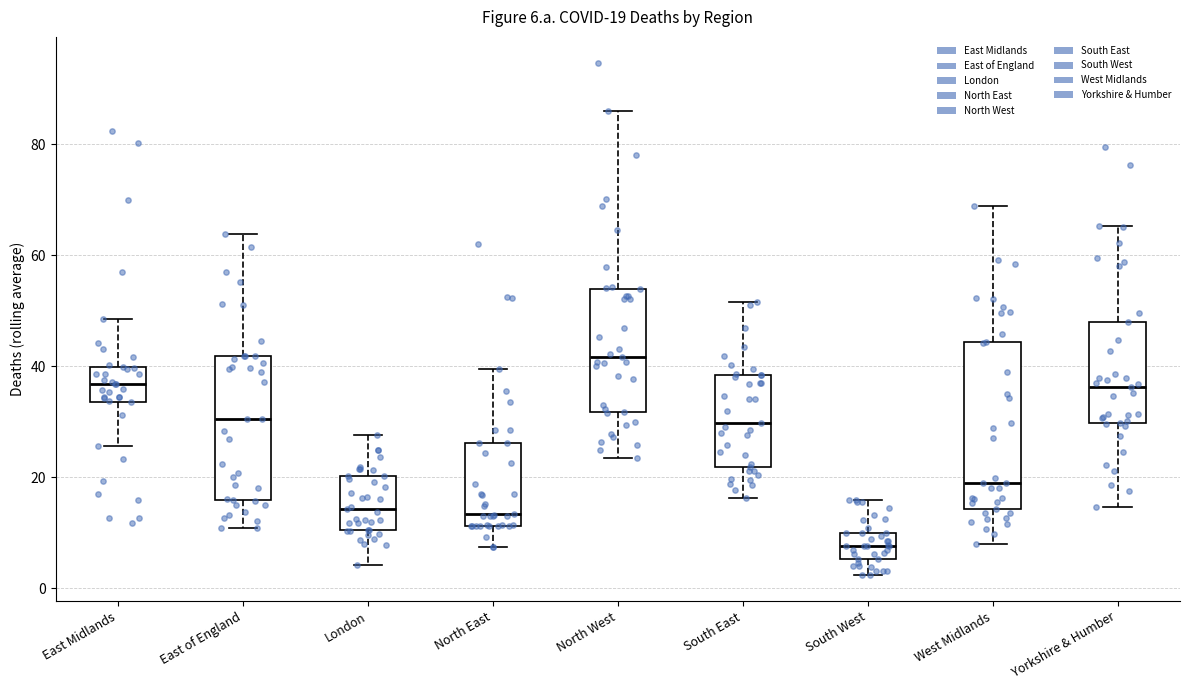

Which box has the highest median line?

North West